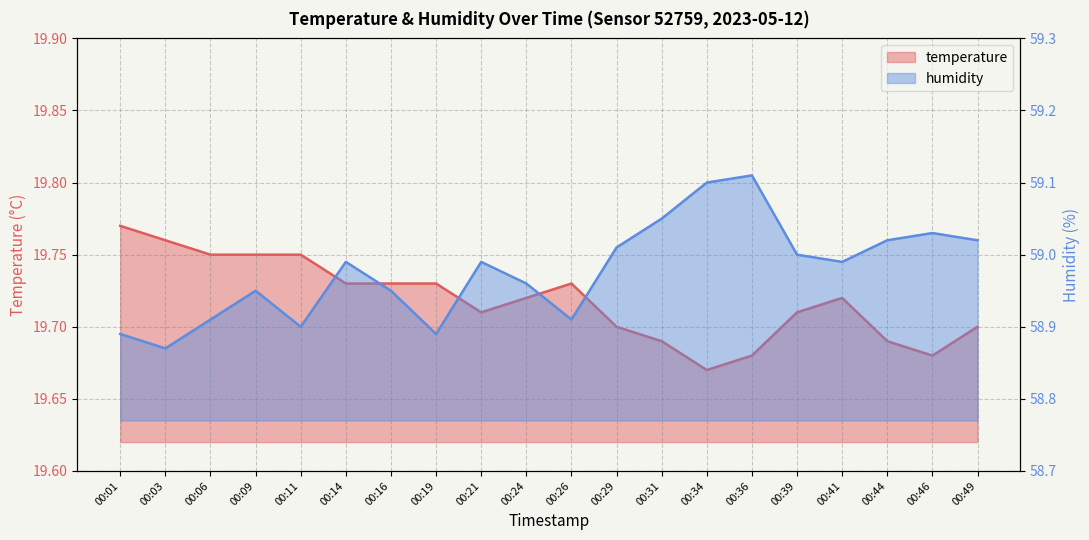

Which has a higher value, 00:44 or 00:19?

00:19